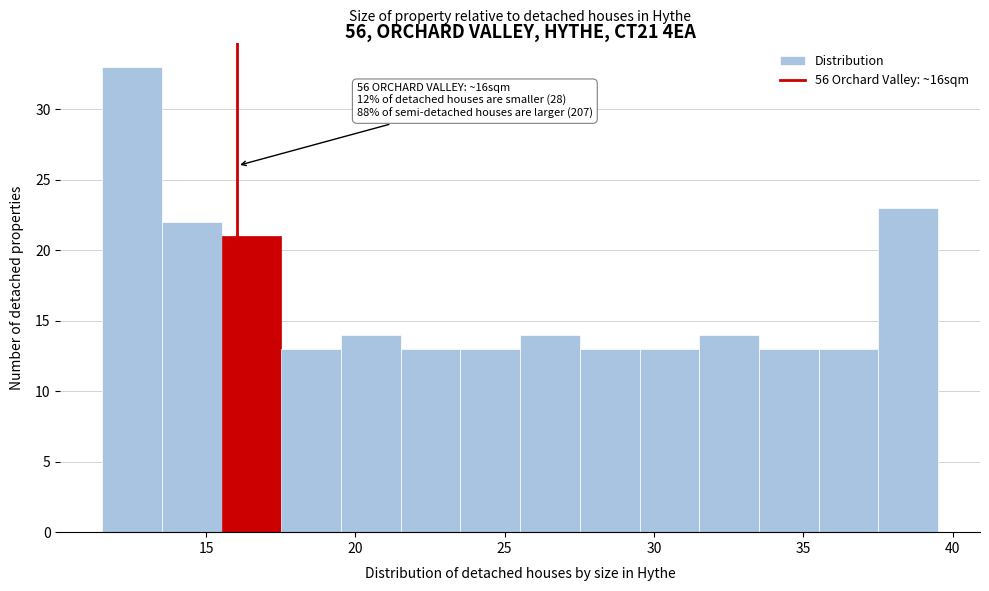

Which range on the x-axis has the tallest bar?

11.5 to 13.5